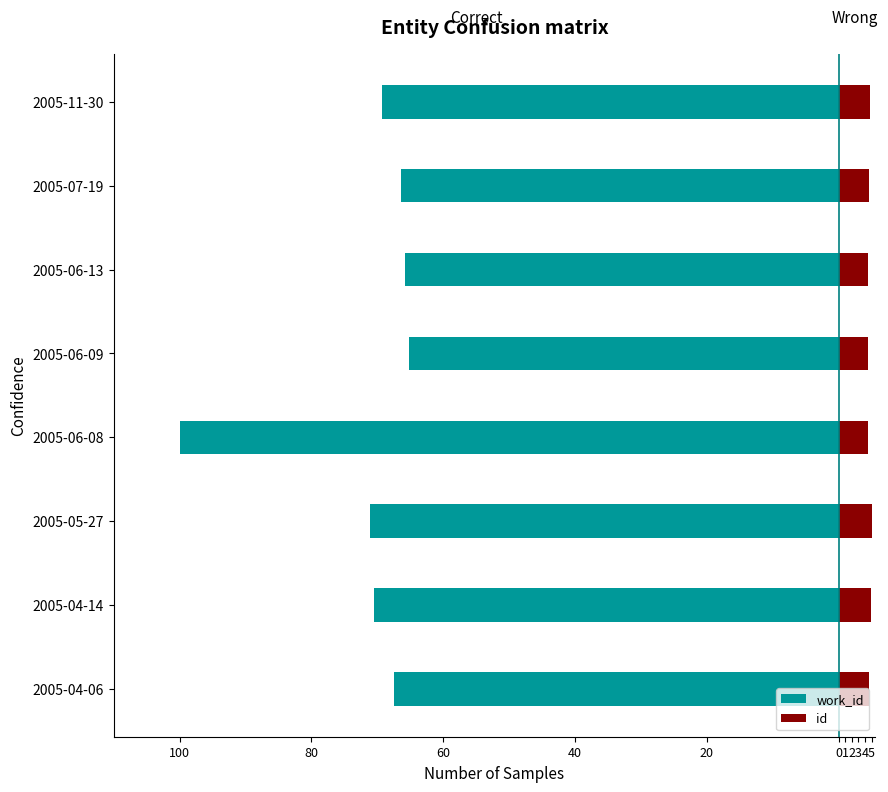

What is the difference between the maximum and minimum values in the id series?

0.5